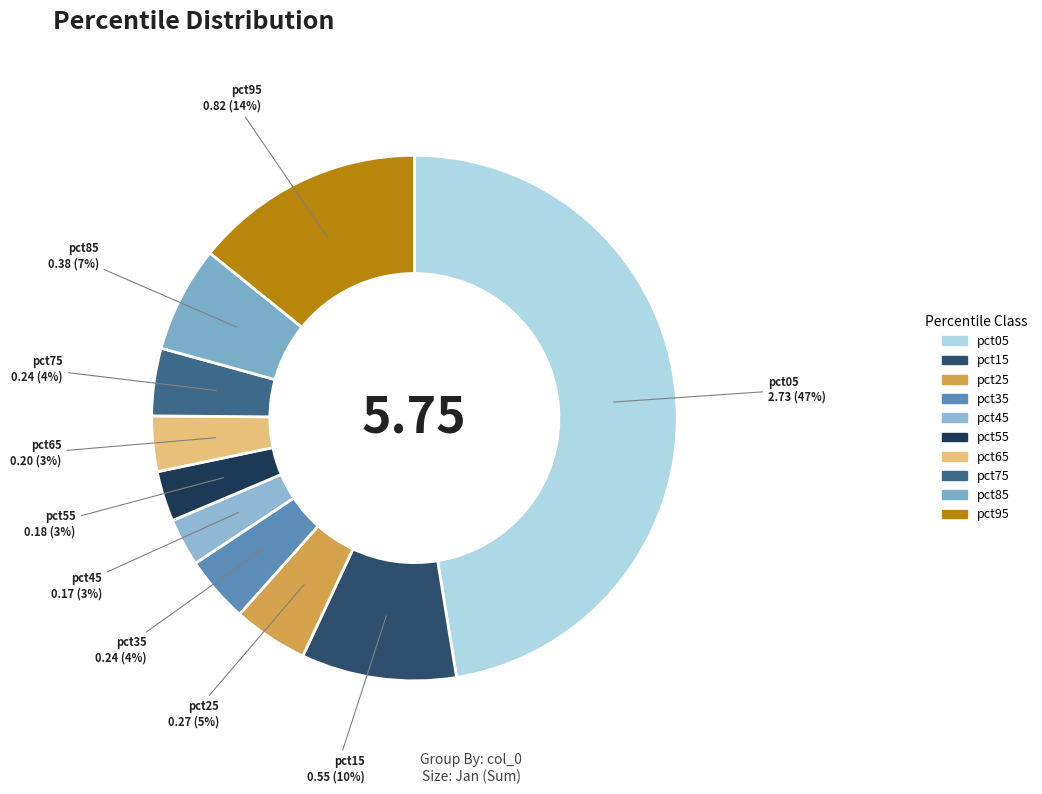

Does any single category account for the majority?

No